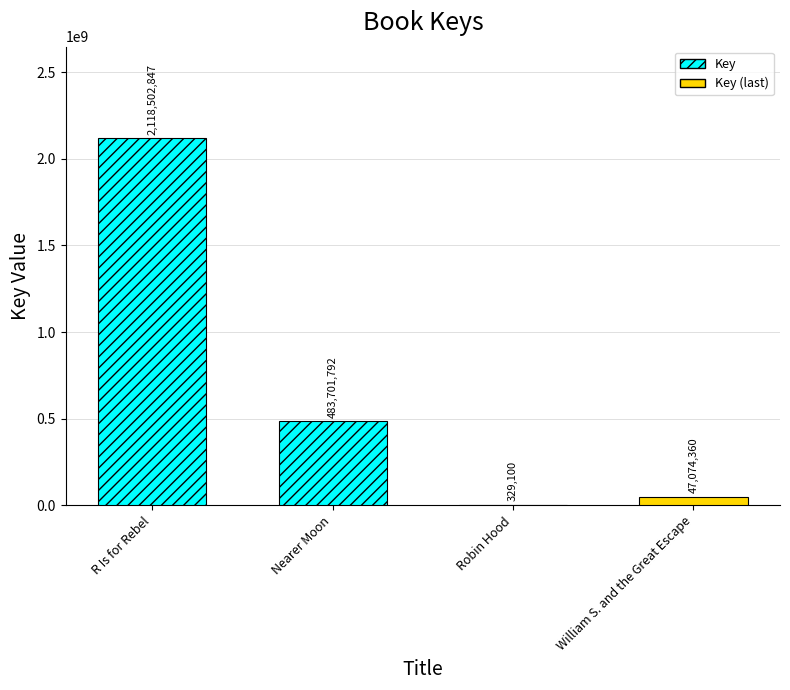

True or false: the data shows 483701792 at Nearer Moon.

True